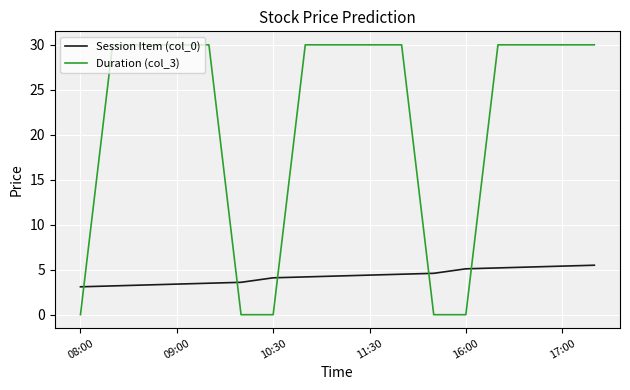

Does the chart have visible grid lines?

Yes